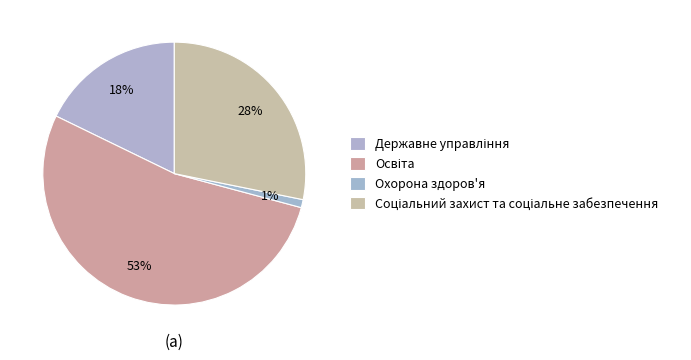

How many segments does this pie chart have?

4